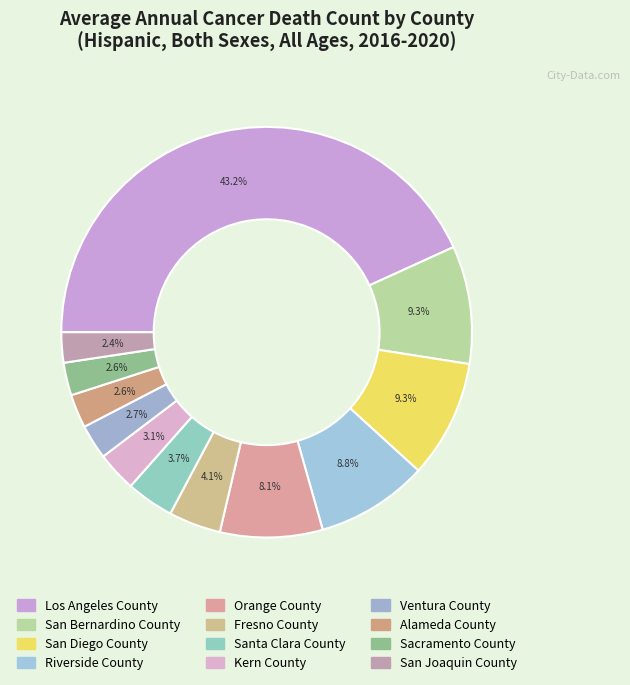

How many segments does this pie chart have?

12